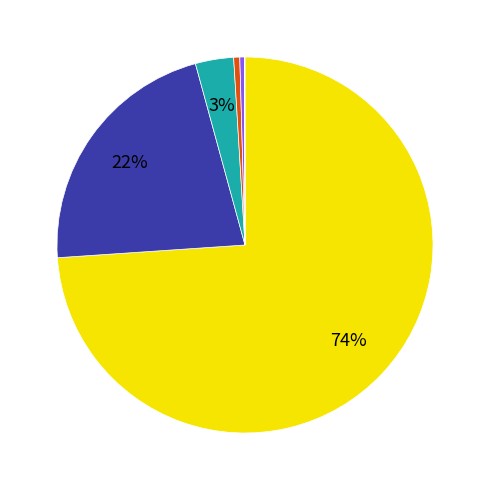

To the nearest percent, what is the difference between the largest and smallest slice percentages?

74%